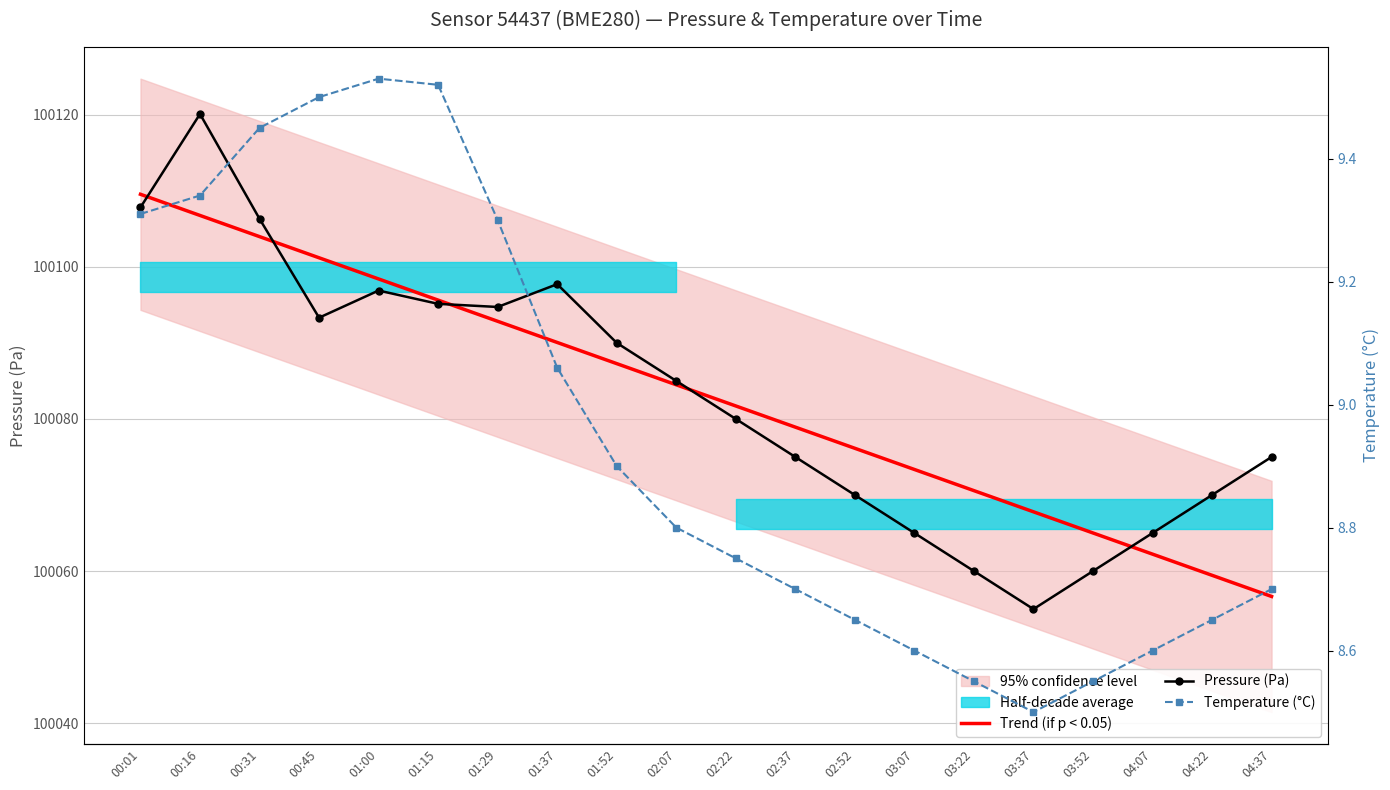

What is the sum of all Temperature (°C) values?

179.0